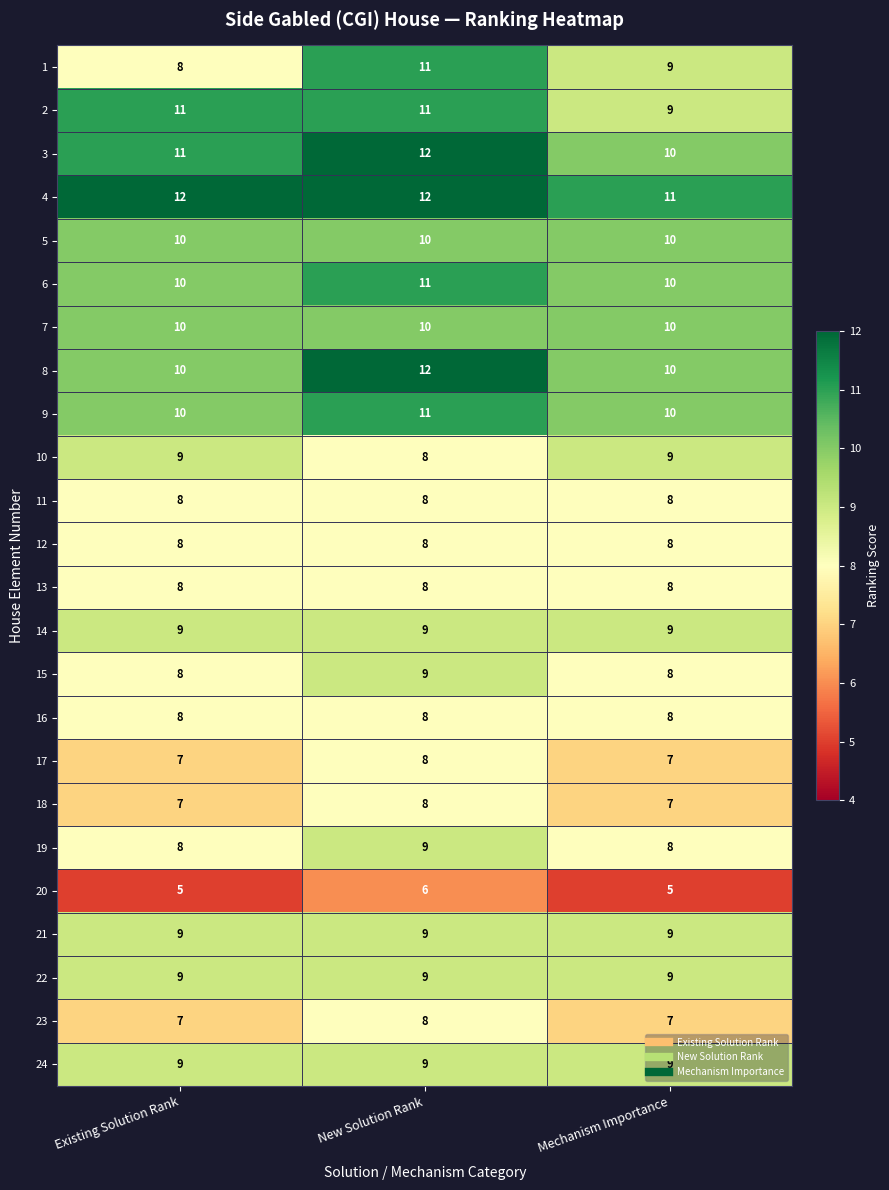

At which category is the sum across all series the highest?

New Solution Rank